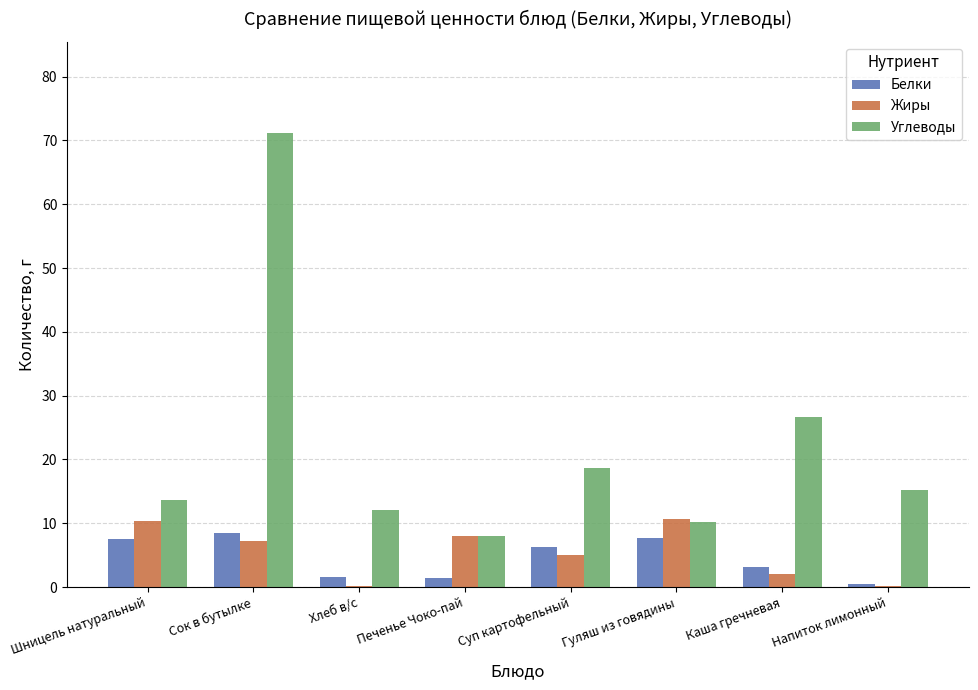

Between Печенье Чоко-пай and Суп картофельный, which series saw the biggest shift?

Углеводы